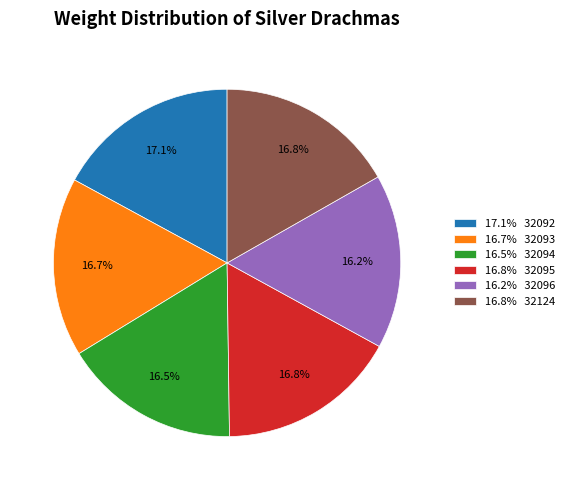

How many segments does this pie chart have?

6